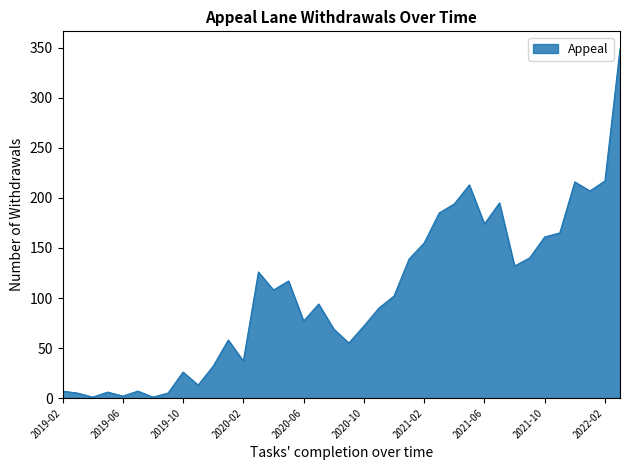

How many interior local peaks (higher than both neighbors) does the data have?

10